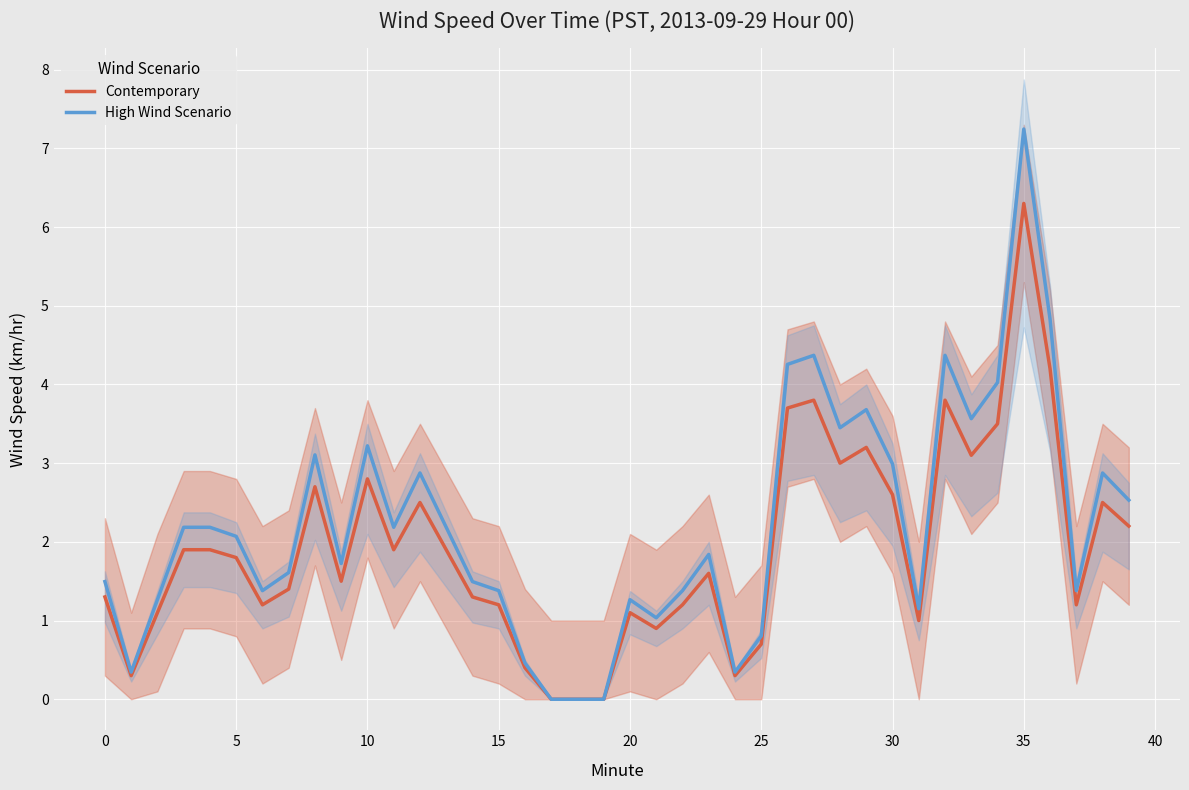

What is the sum of all Contemporary values?

77.0